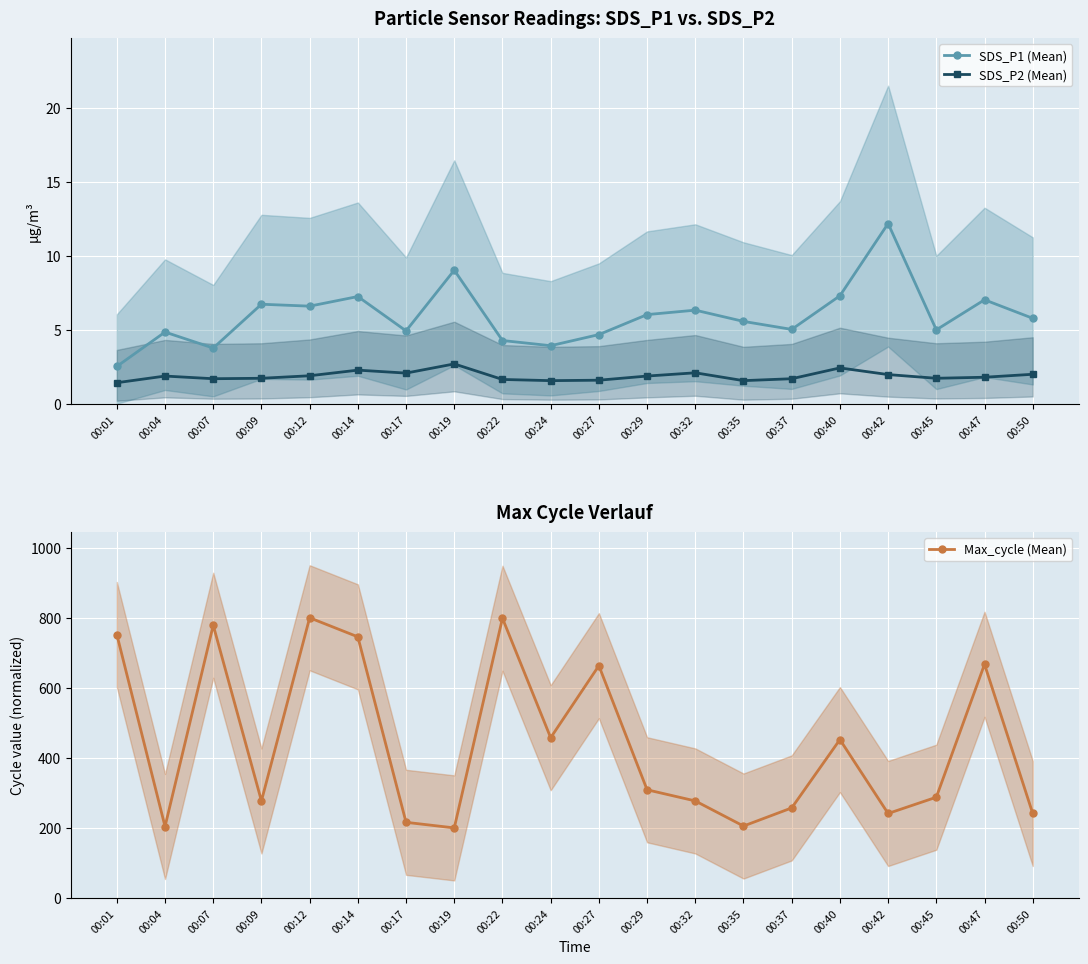

At which label is Max_cycle (Mean) closest to 500?

00:24